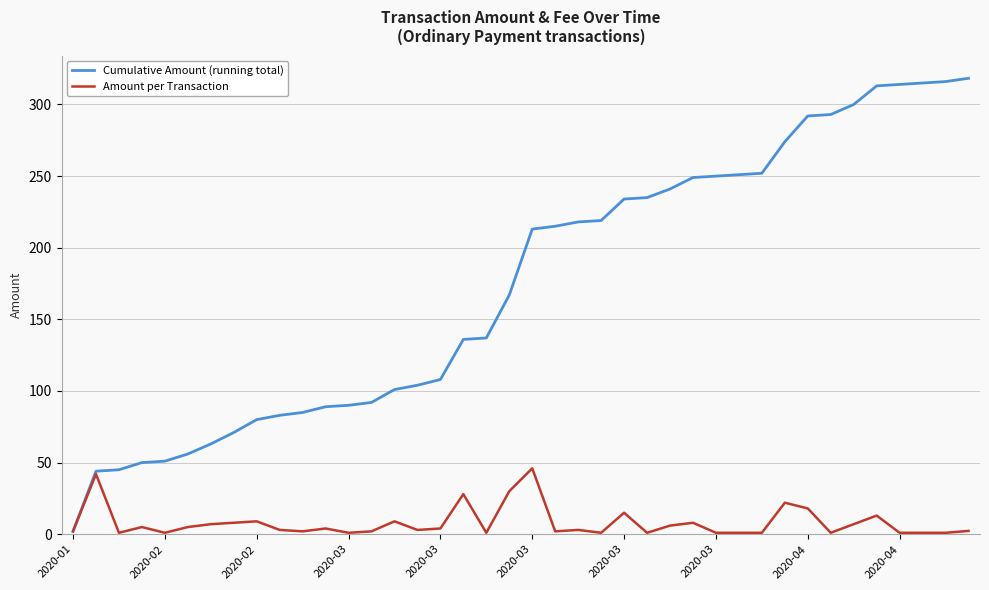

What is the maximum value shown in the chart?

318.3